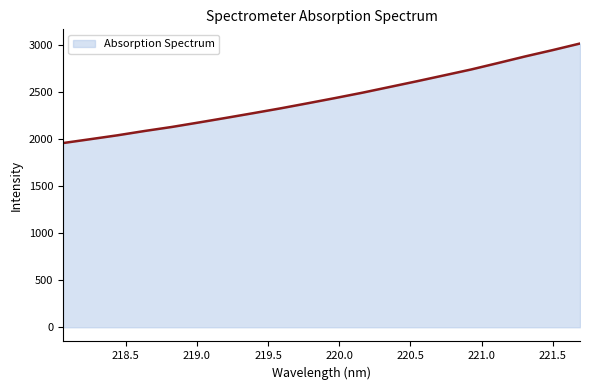

What is the minimum value shown in the chart?

1960.2